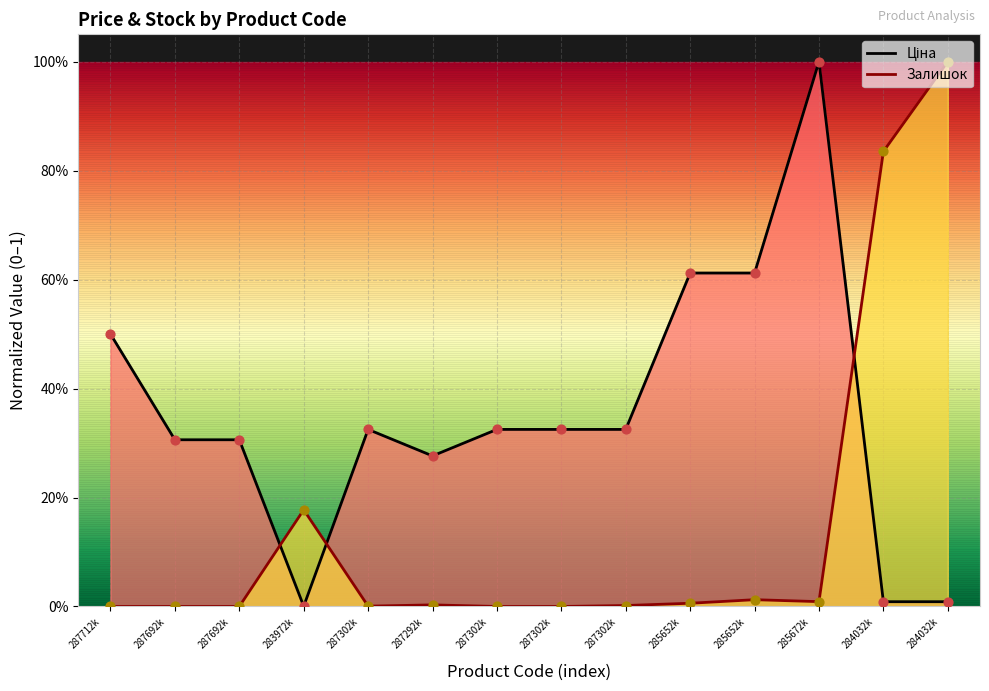

Which series contains the highest Y value?

Ціна